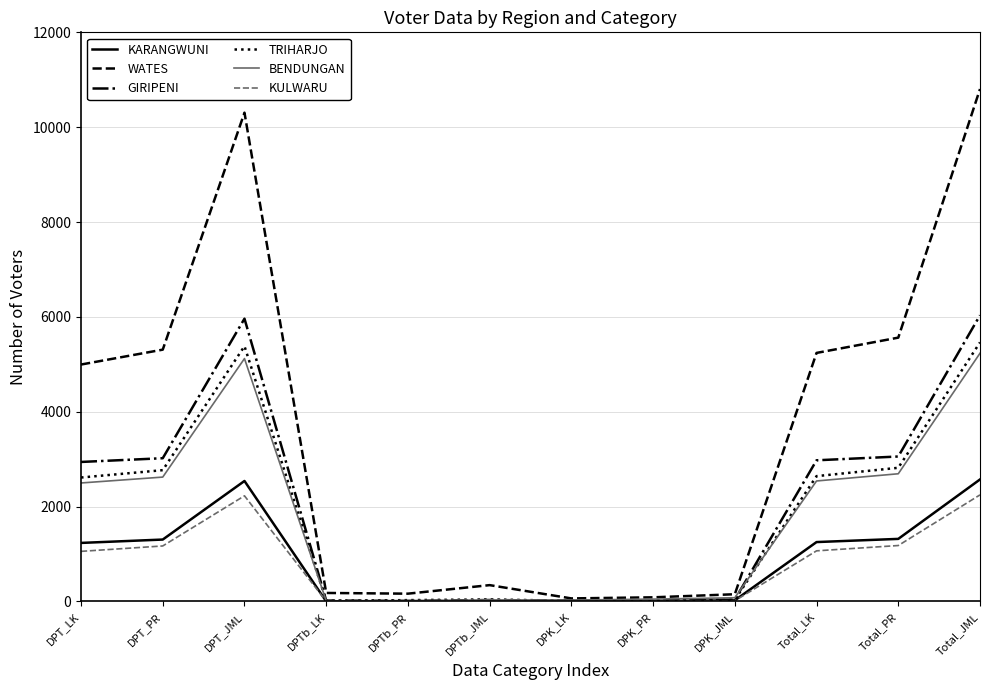

What is the maximum value shown in the chart?

10804